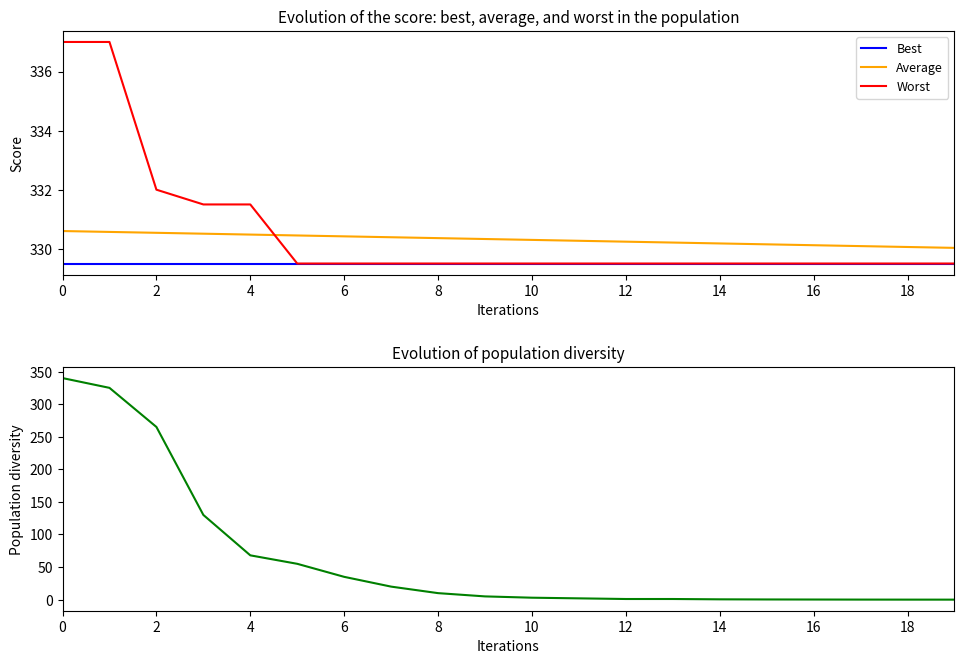

What is the lowest value of the Worst series?

329.5